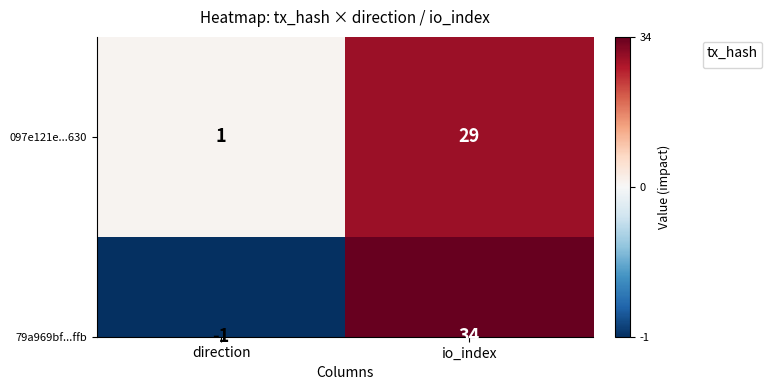

How many data points does each series have?

2